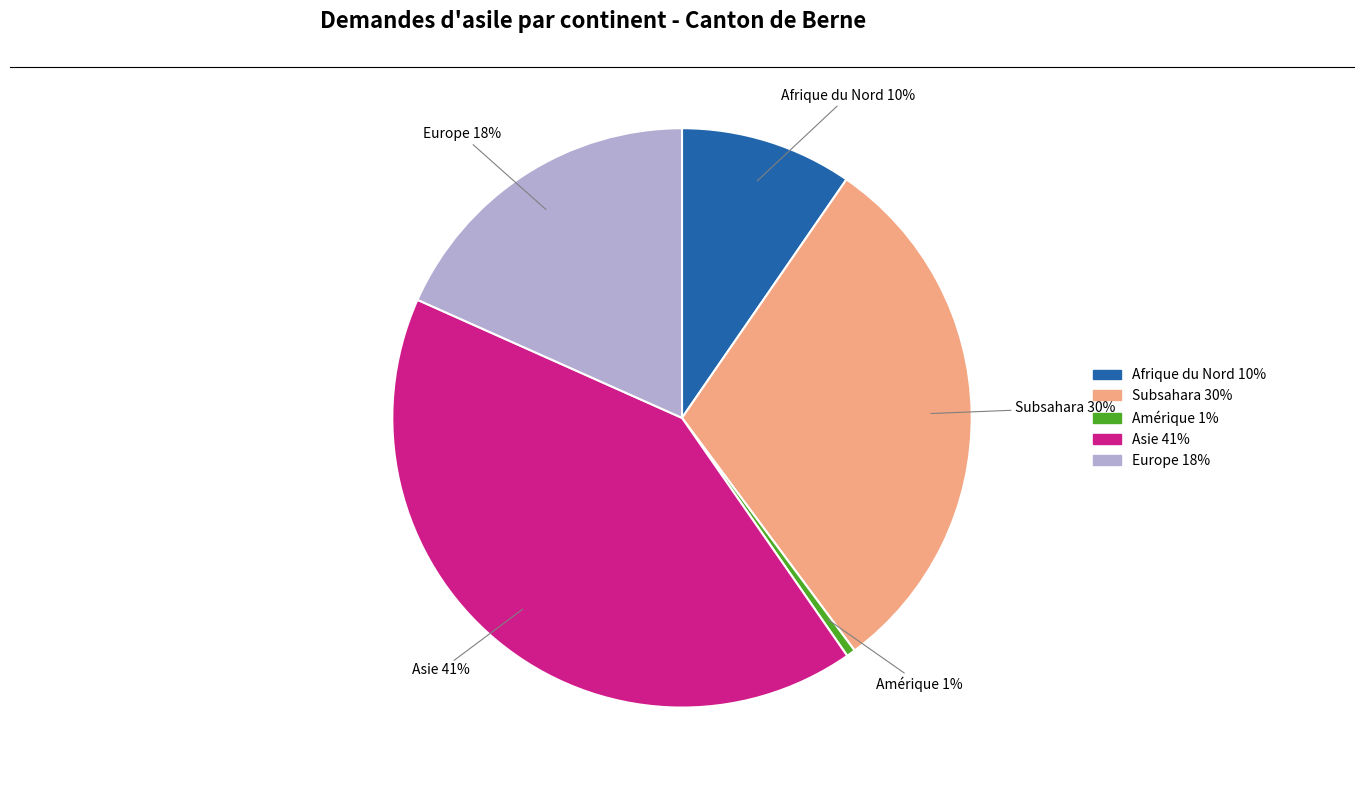

Is there a majority slice in this chart?

No